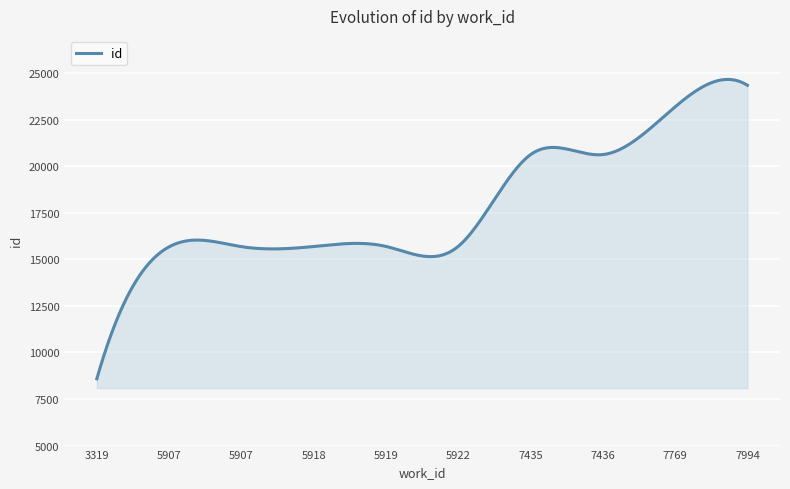

What is the maximum value shown in the chart?

24663.2